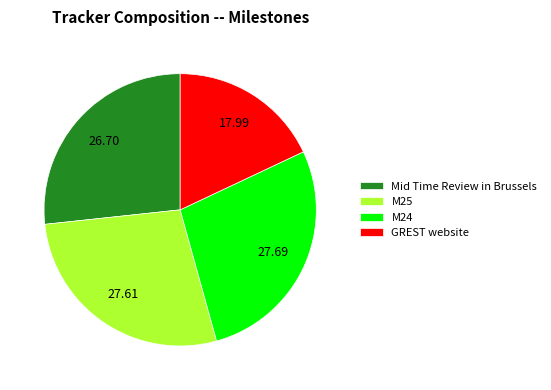

Which category has the smallest portion of the pie?

GREST website